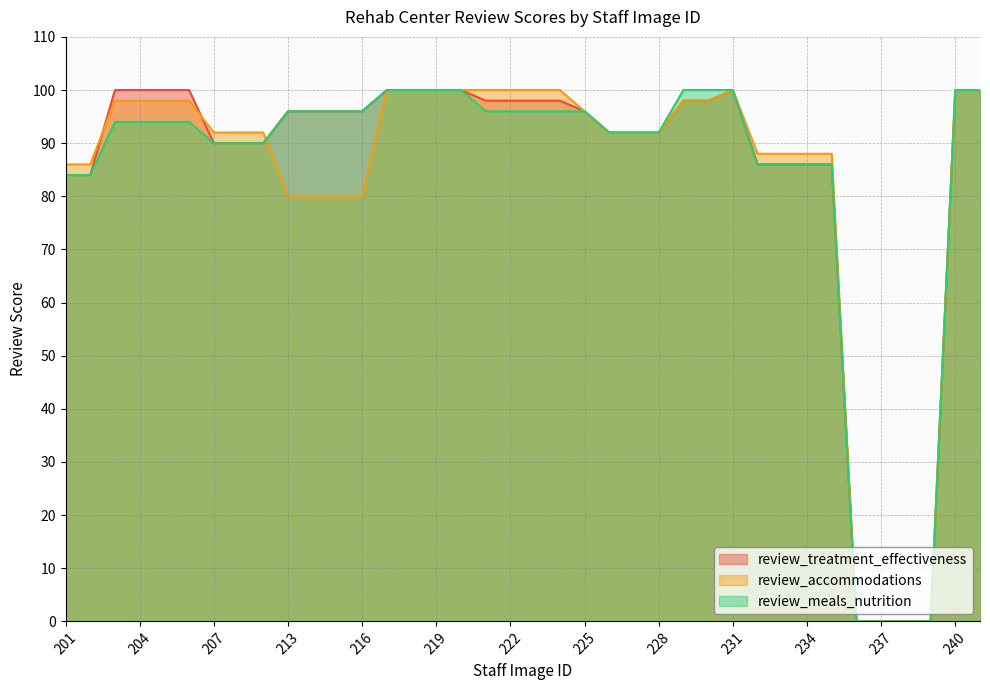

What is the highest value of the review_meals_nutrition series?

100